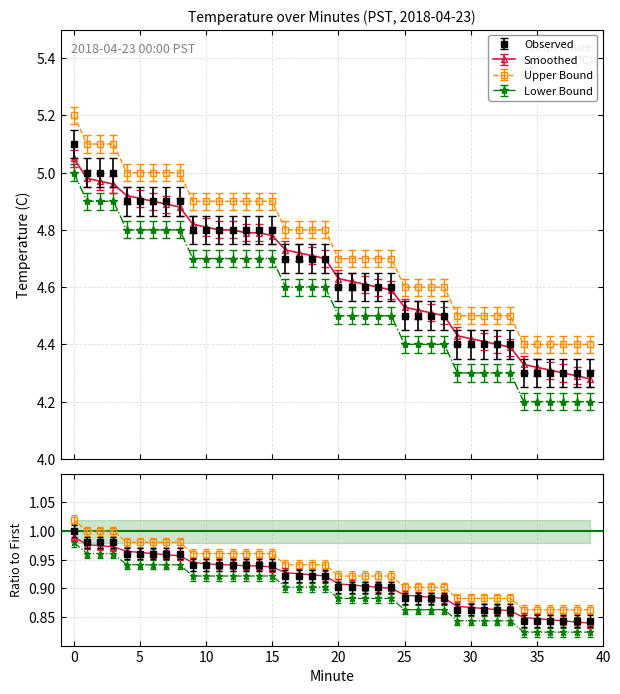

True or false: Lower Bound and Upper Bound intersect in this chart.

False